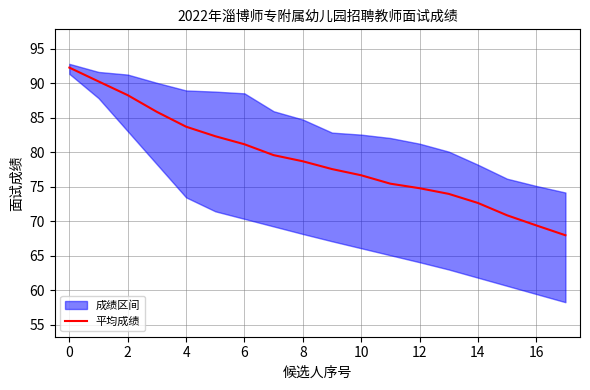

Reading left to right, list all the values displayed in this chart.

92.3	90.3	88.3	85.9	83.7	82.3	81.2	79.6	78.7	77.6	76.7	75.5	74.8	74.0	72.7	70.9	69.4	68.0